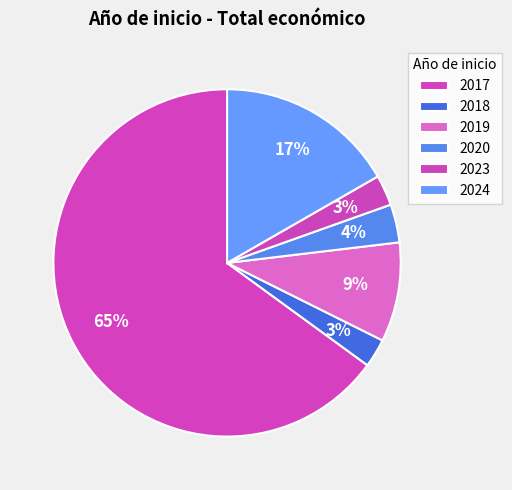

Which category has the biggest portion of the pie?

2017